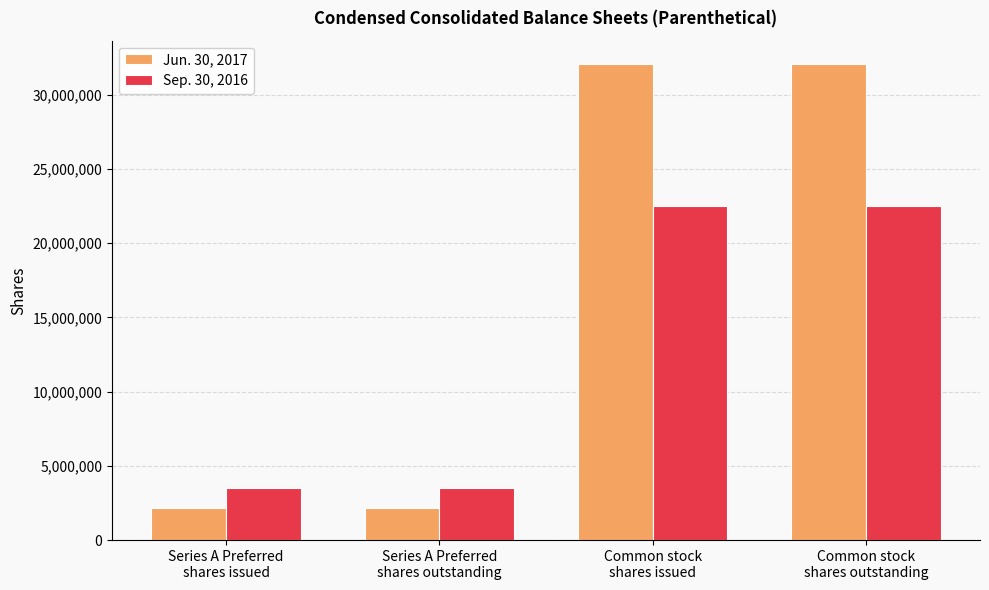

What is the sum of all Sep. 30, 2016 values?

52022966